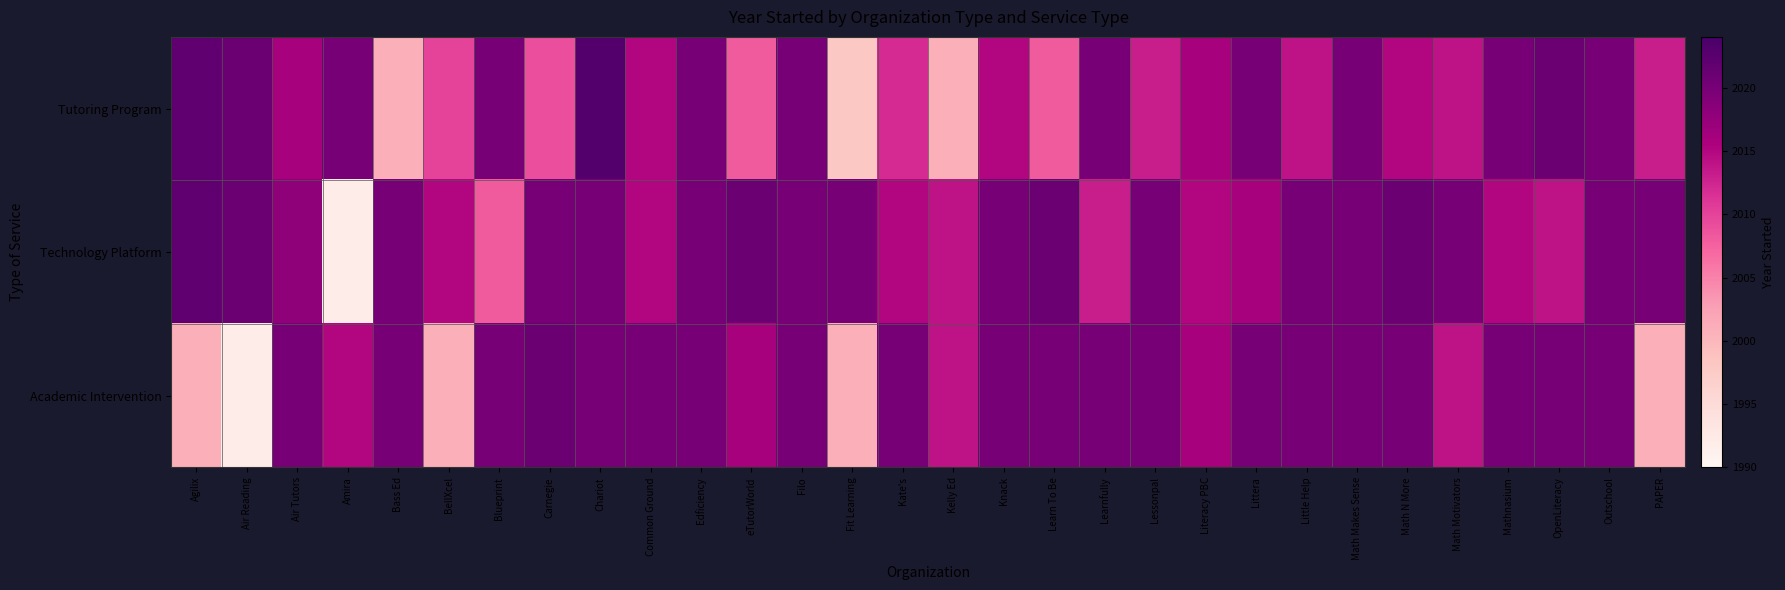

Rank the series by their maximum value, from lowest to highest.

Academic Intervention, Technology Platform, Tutoring Program